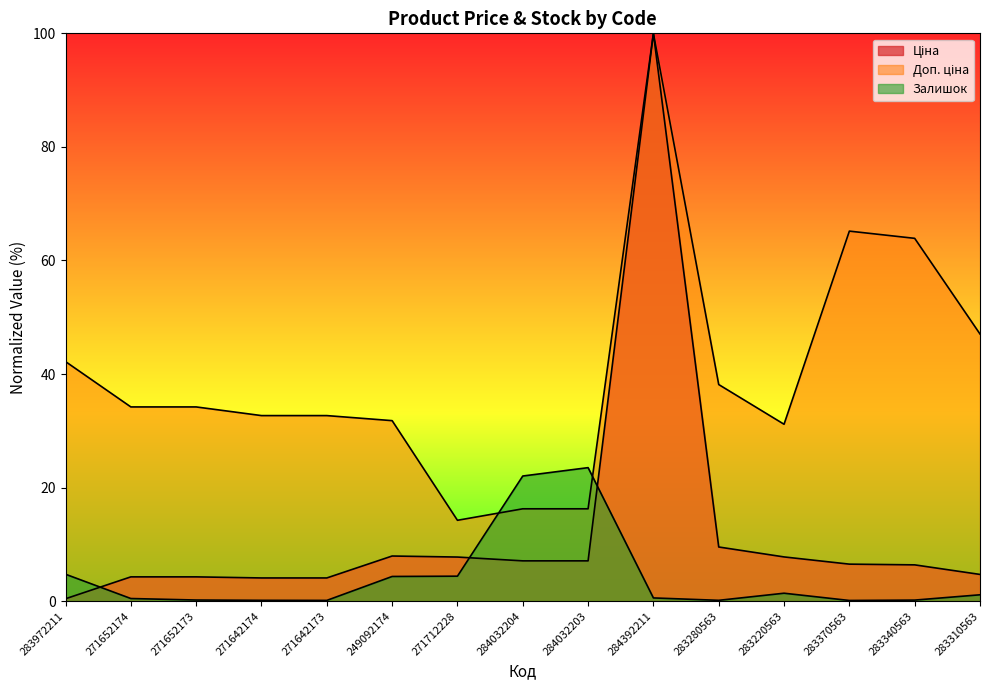

What is the difference between the second highest and second lowest values in the Залишок series?

21.9